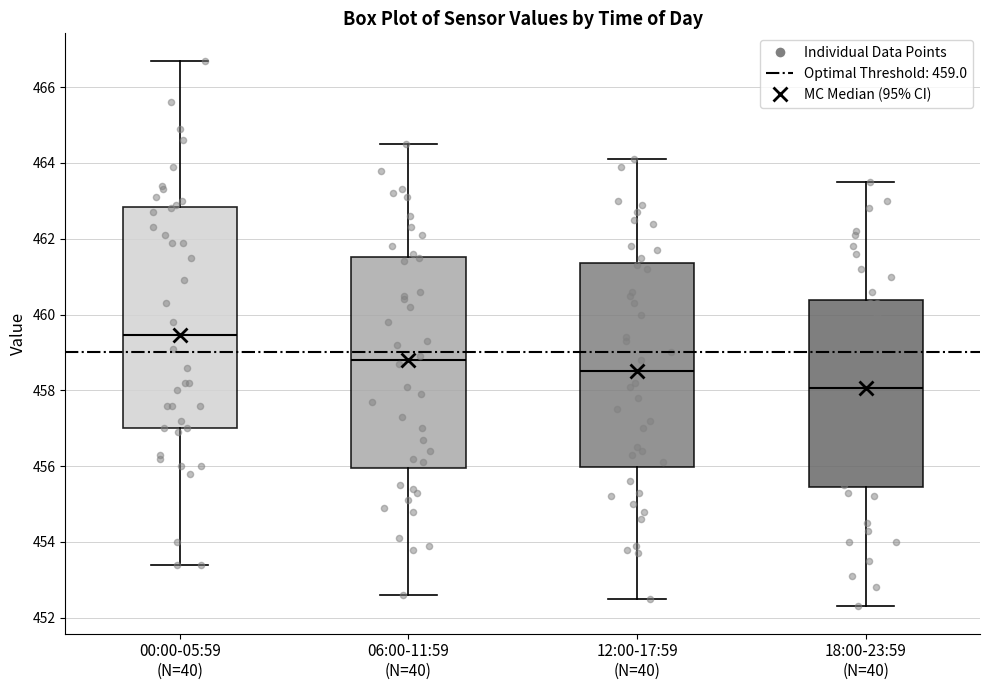

Reading left to right, read every box against the y-axis: the position of its median line, the range the box covers, and the ends of its whiskers. The values are not printed on the chart, so give them approximately, as read against the axis.

00:00-05:59 (N=40): median 459.4, box 457.0 to 462.8, whiskers 453.4 to 466.8
06:00-11:59 (N=40): median 458.8, box 456.0 to 461.6, whiskers 452.6 to 464.6
12:00-17:59 (N=40): median 458.6, box 456.0 to 461.4, whiskers 452.6 to 464.2
18:00-23:59 (N=40): median 458.0, box 455.4 to 460.4, whiskers 452.4 to 463.6